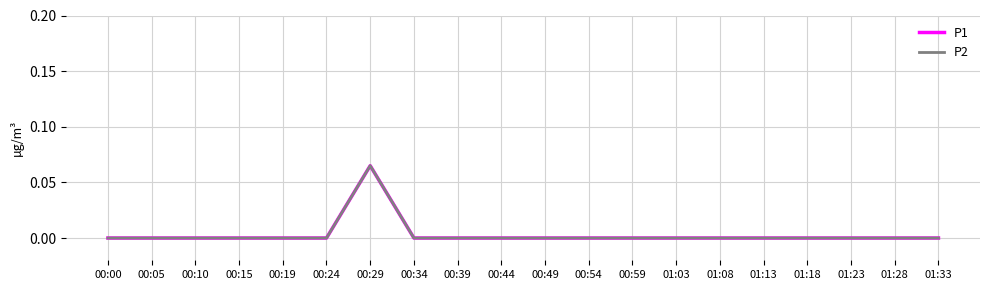

Reading left to right, list all the values displayed in this chart.

P1: 0.0	0.0	0.0	0.0	0.0	0.0	0.1	0.0	0.0	0.0	0.0	0.0	0.0	0.0	0.0	0.0	0.0	0.0	0.0	0.0
P2: 0.0	0.0	0.0	0.0	0.0	0.0	0.1	0.0	0.0	0.0	0.0	0.0	0.0	0.0	0.0	0.0	0.0	0.0	0.0	0.0